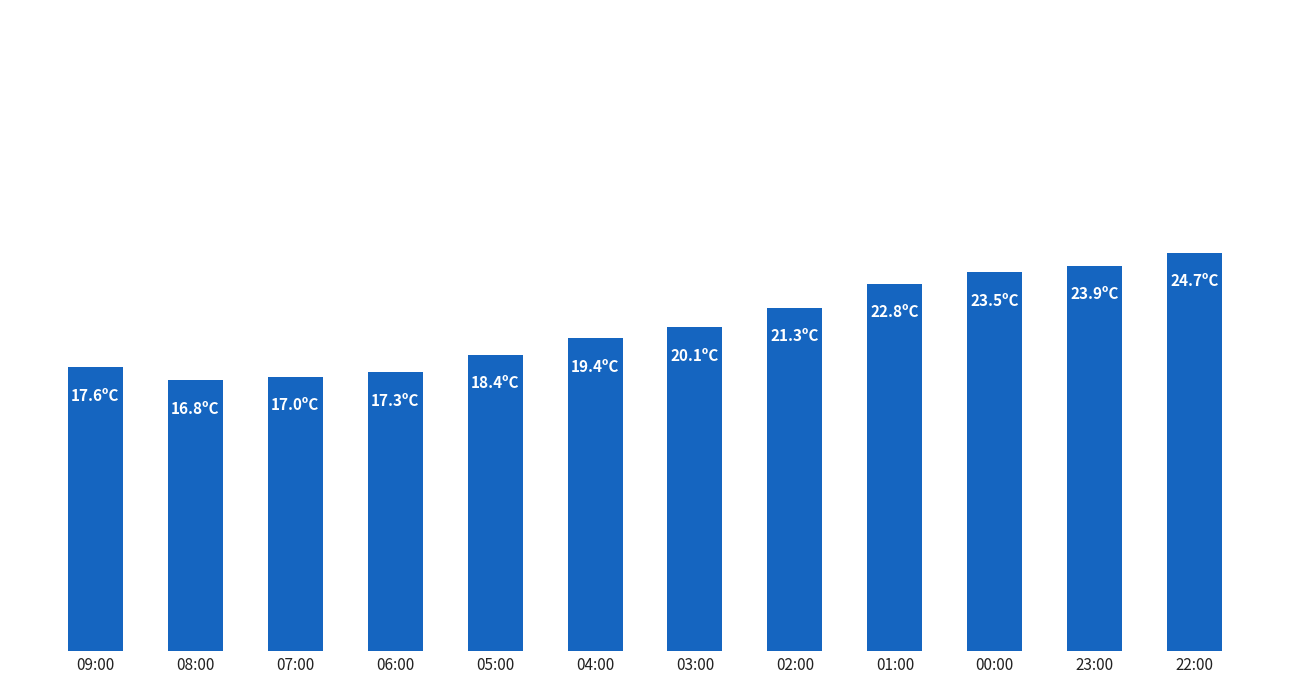

Does the chart contain any negative values?

No